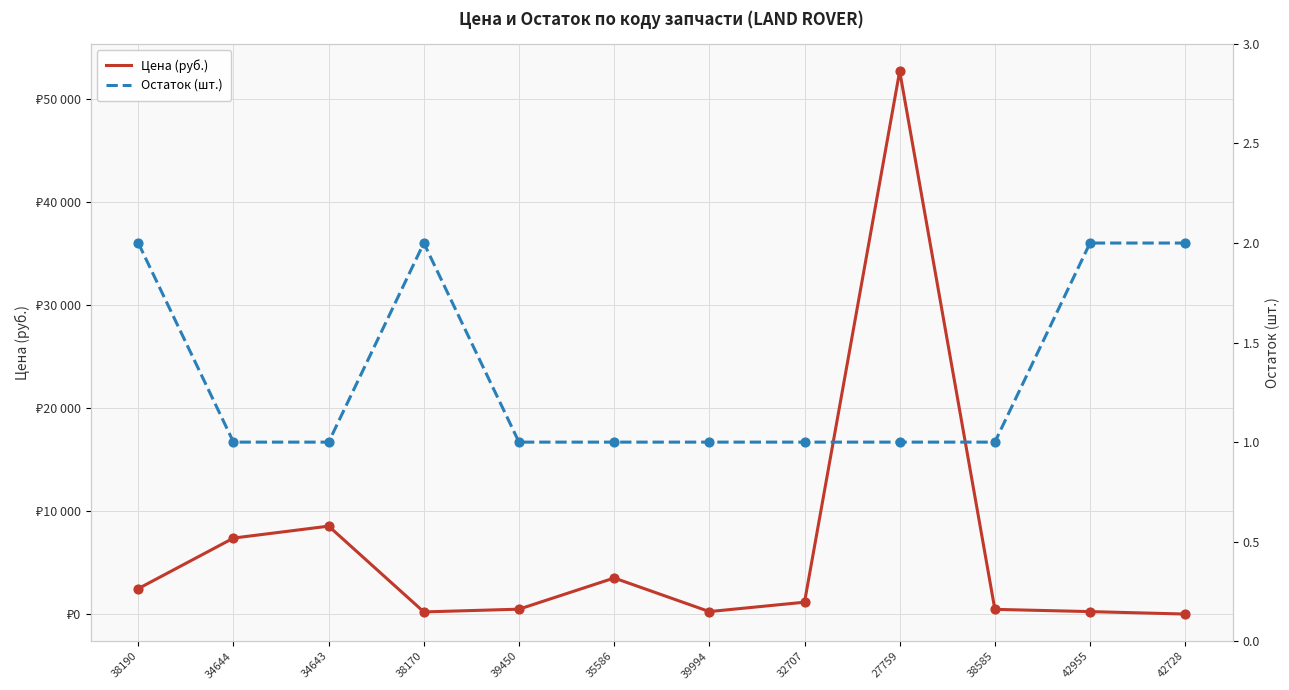

Which series has the largest Y range (max minus min)?

Цена (руб.)